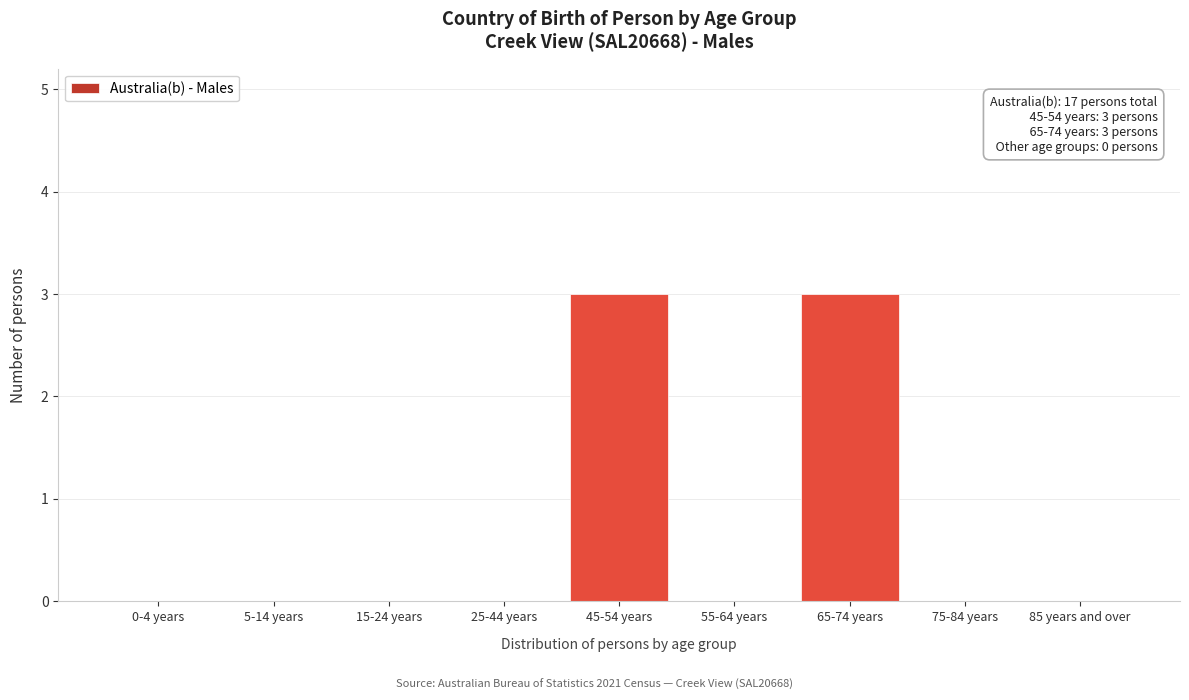

Reading left to right, transcribe all the data shown in this chart.

0-4 years=0	5-14 years=0	15-24 years=0	25-44 years=0	45-54 years=3	55-64 years=0	65-74 years=3	75-84 years=0	85 years and over=0